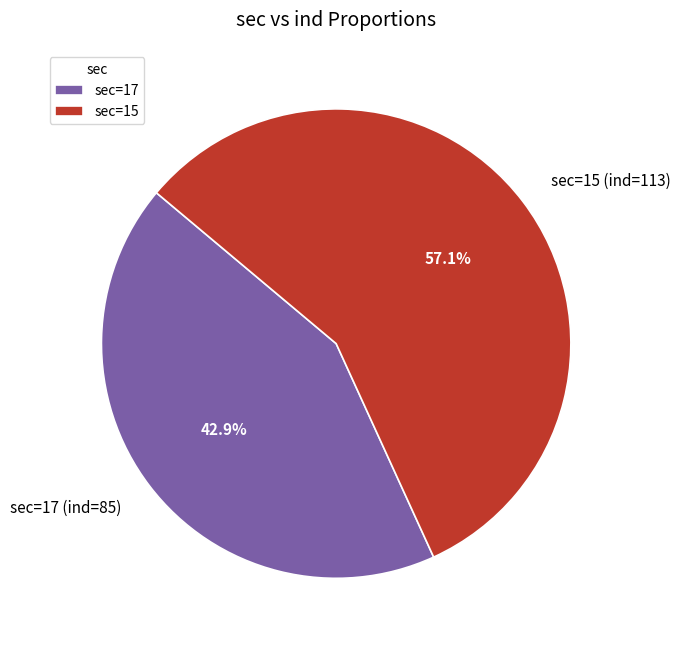

To the nearest percent, what is the average slice percentage?

50%